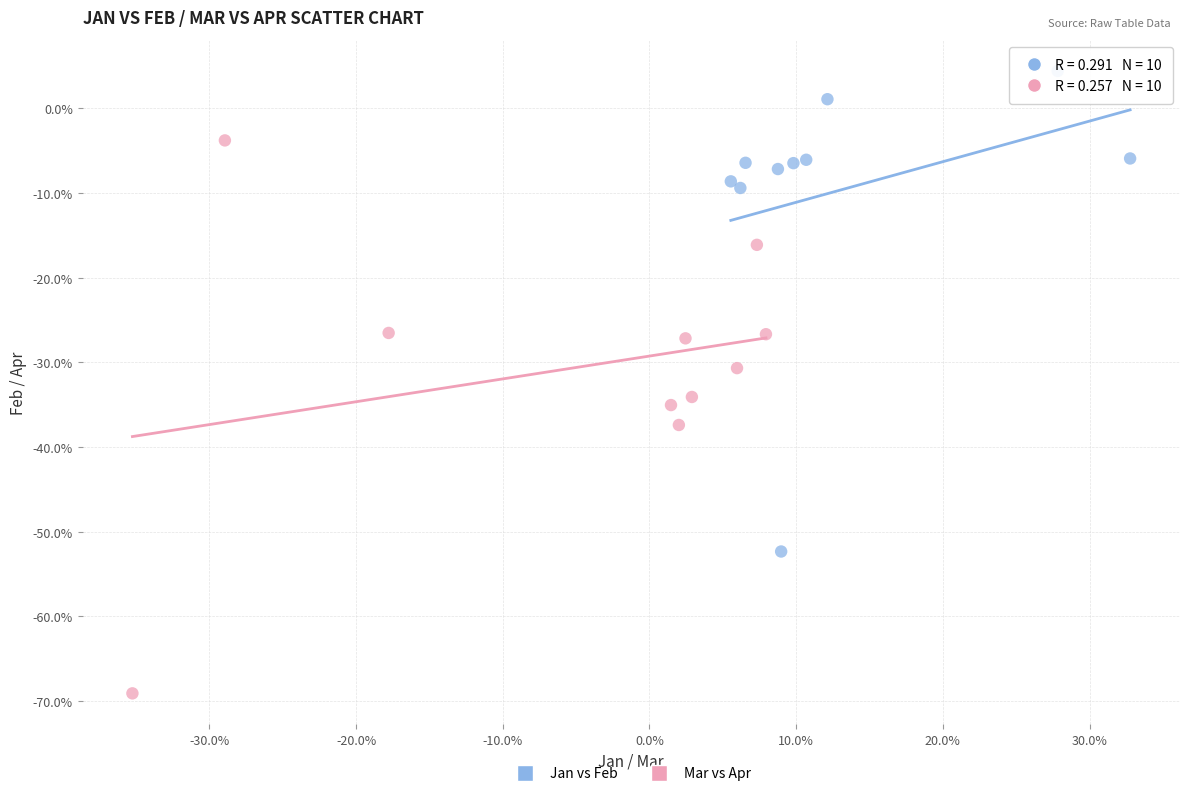

What are all the series names shown in the legend?

Jan vs Feb, Mar vs Apr